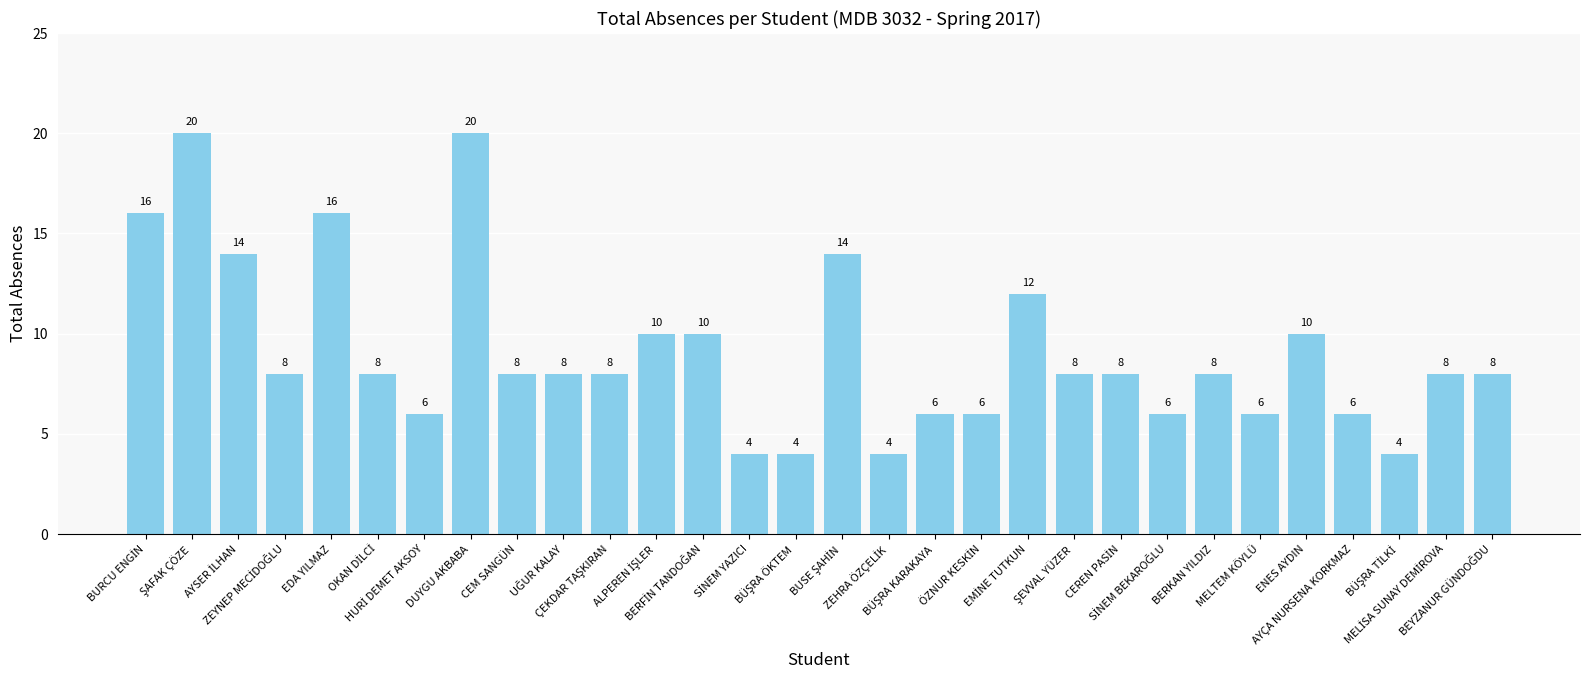

Count the number of data series in this chart.

1